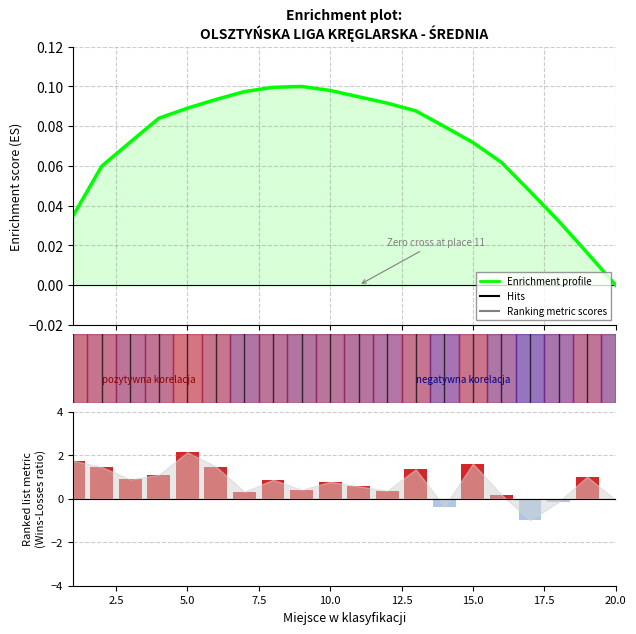

What is the value of the Ranking metric scores bar at the 3rd from the left?

0.9